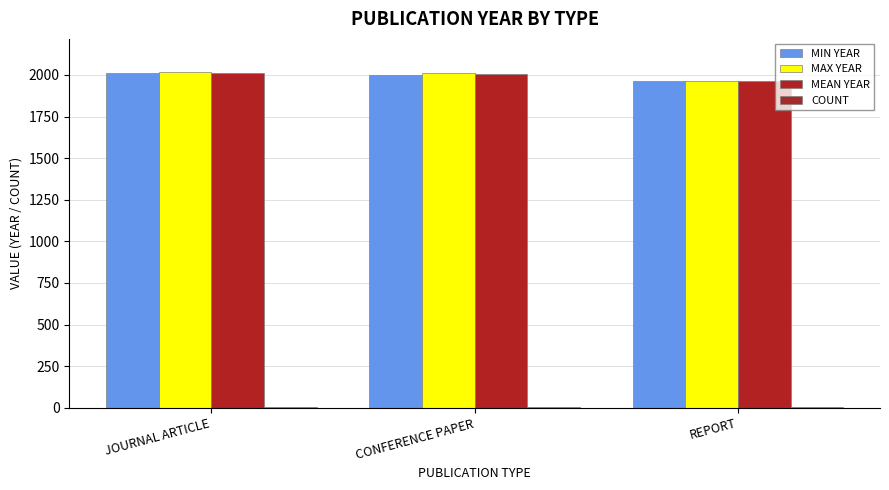

Which category has the lowest value across all series?

REPORT